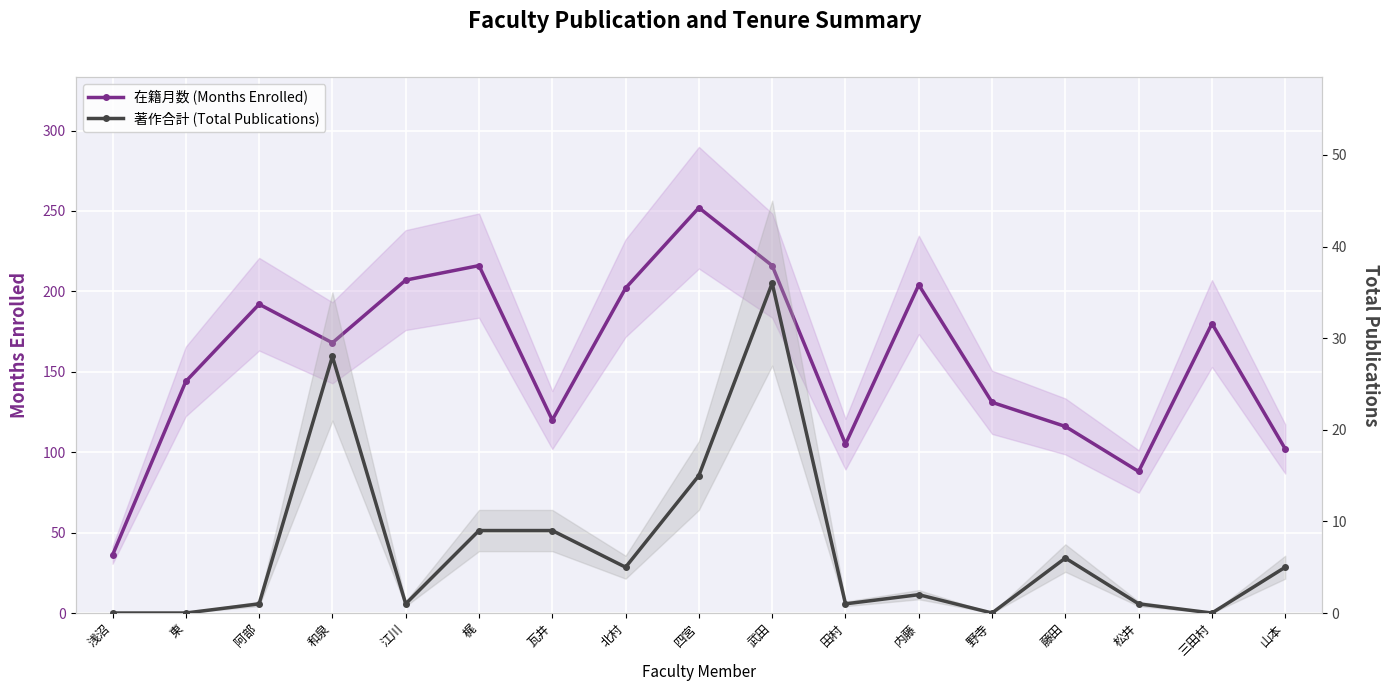

True or false: 在籍月数 (Months Enrolled) and 著作合計 (Total Publications) intersect in this chart.

False